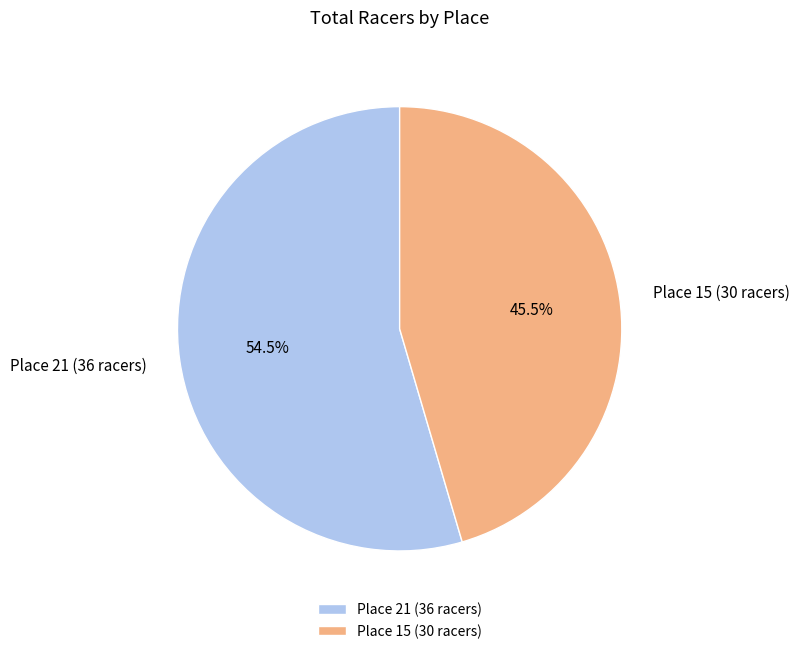

What is the ratio of the value at Place 21 (36 racers) to the value at Place 15 (30 racers)?

1.2